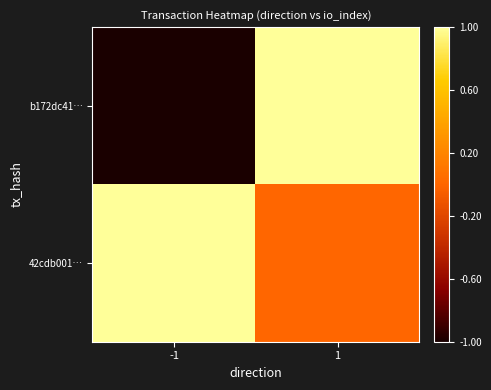

List the series in order of their overall mean, lowest first.

b172dc41…, 42cdb001…